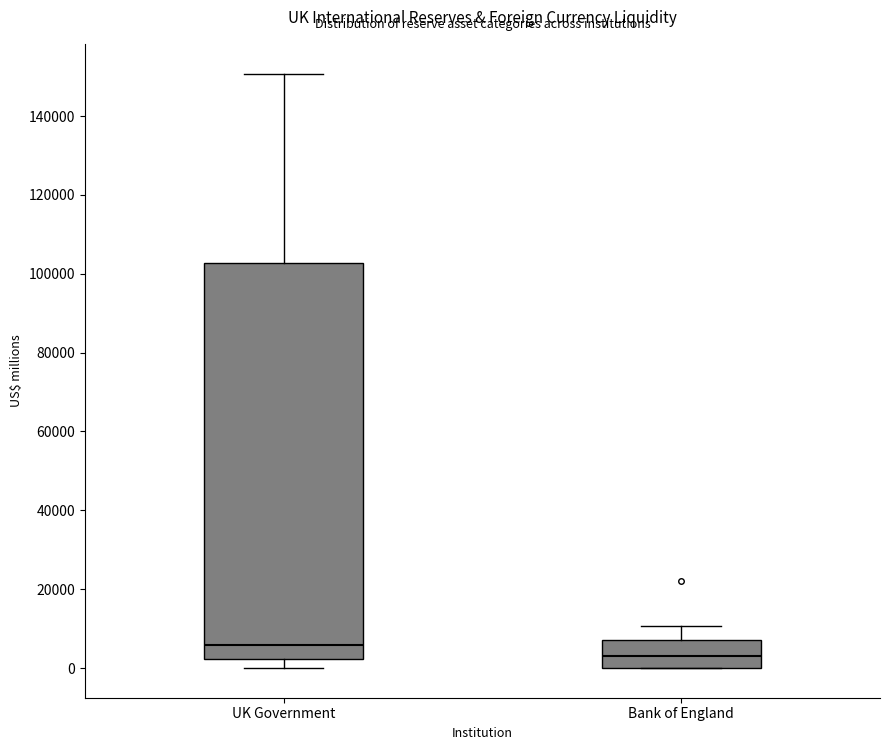

Reading left to right, read every box against the y-axis: the position of its median line, the range the box covers, and the ends of its whiskers. The values are not printed on the chart, so give them approximately, as read against the axis.

UK Government: median 6000, box 2000 to 102000, whiskers 0 to 150000
Bank of England: median 4000, box 0 to 8000, whiskers 0 to 10000